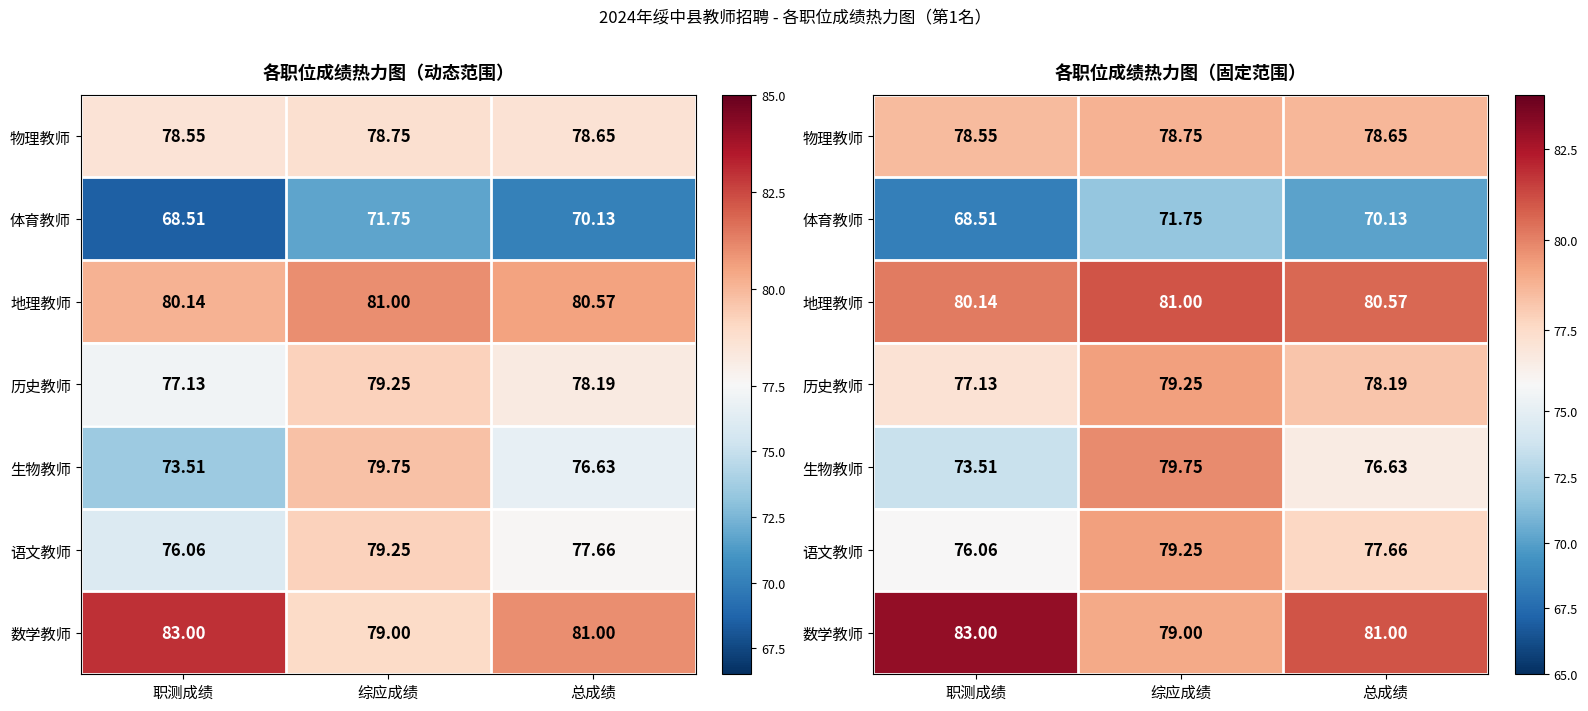

The value of 体育教师 at 总成绩 is 92.6. True or false?

False